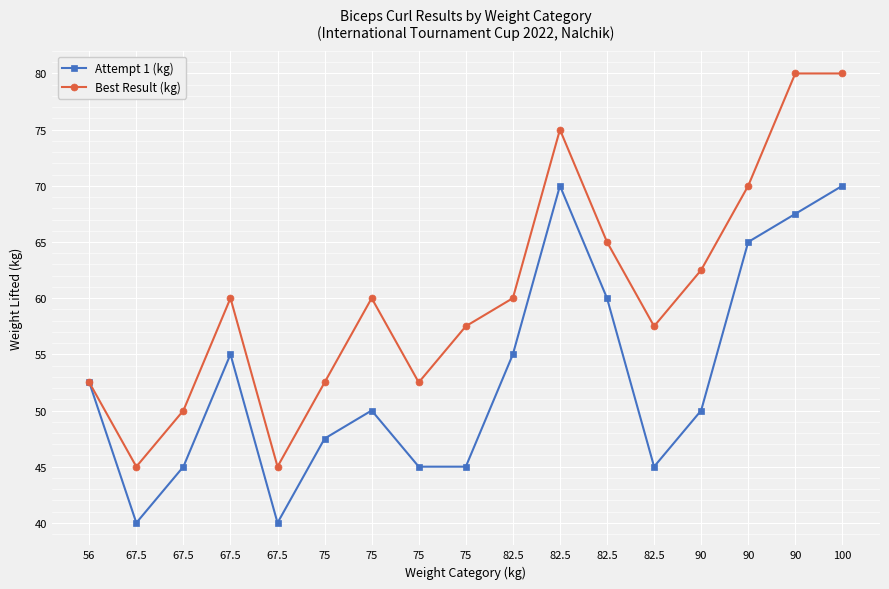

Rank the series at 75 from highest to lowest value.

Best Result (kg), Attempt 1 (kg)